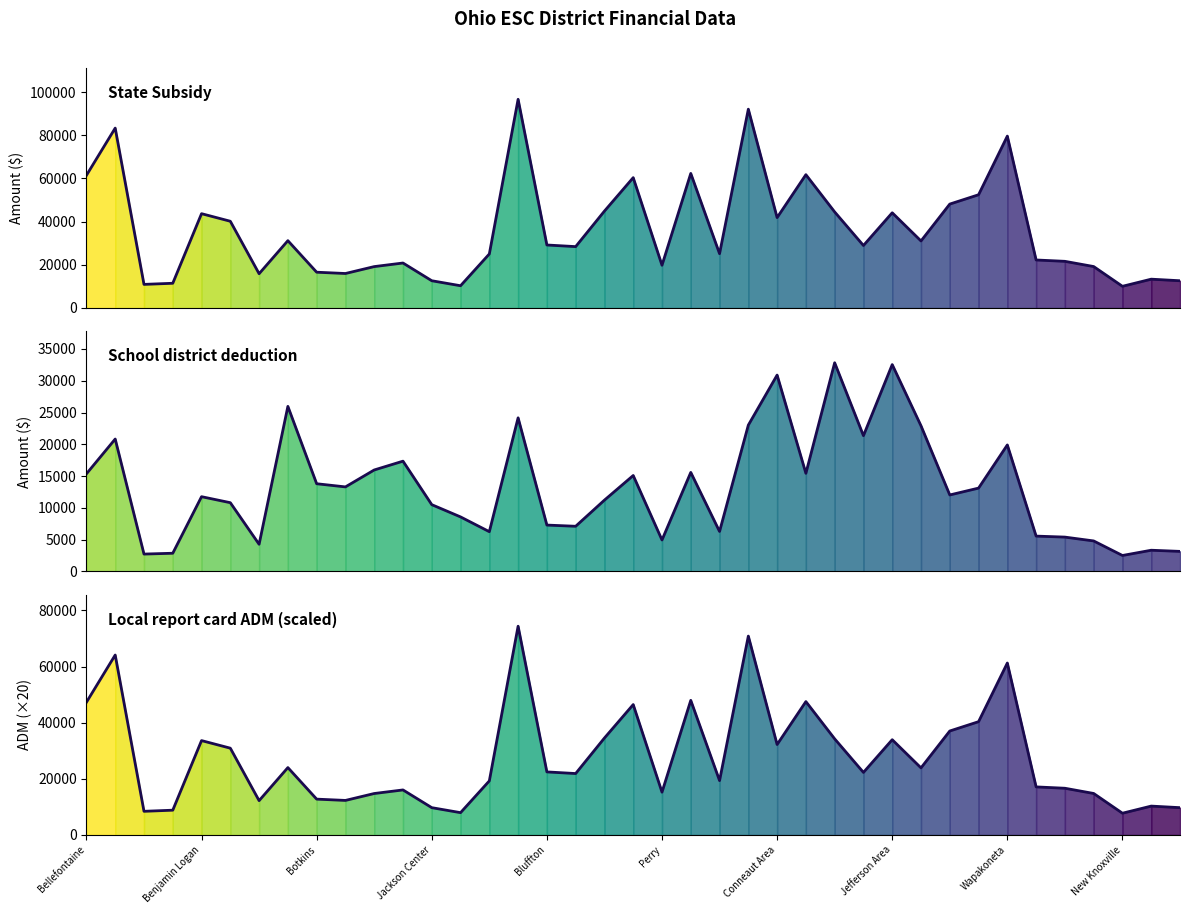

List the series in order of their overall mean, lowest first.

Deduction (line), ADM x20 (line), State Subsidy (line)